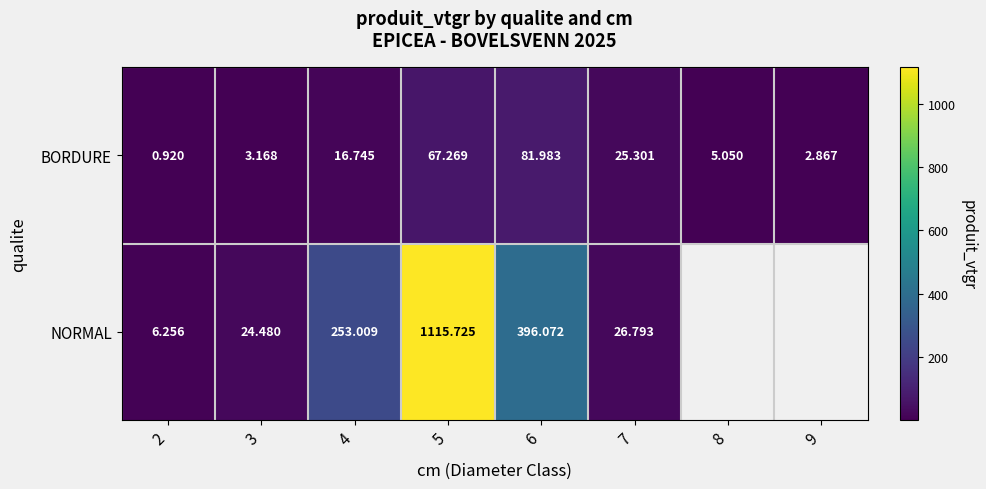

At which label does BORDURE reach its peak?

6